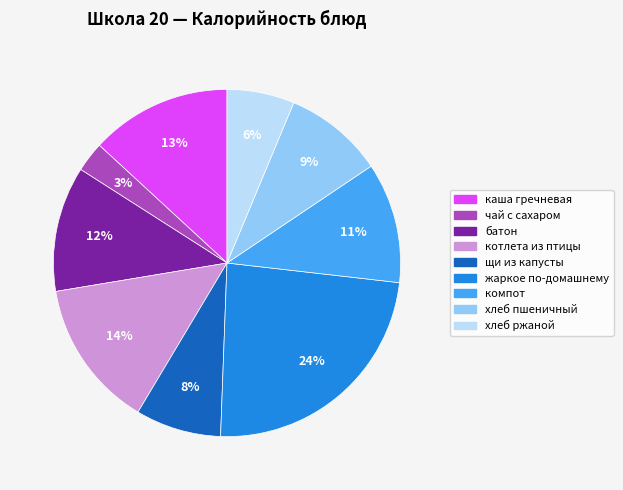

To the nearest percent, what is the combined percentage of хлеб пшеничный and чай с сахаром?

12%